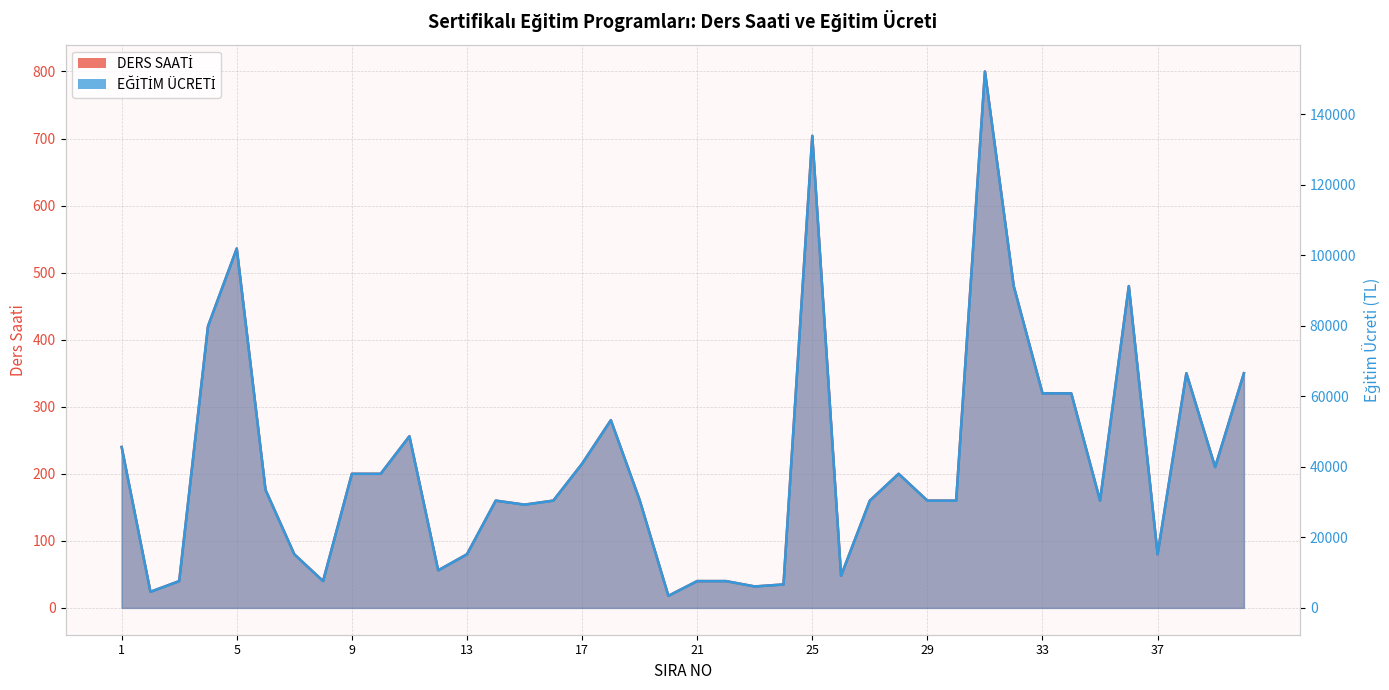

What is the value of the DERS SAATİ point at the 4th from the left?

420.0